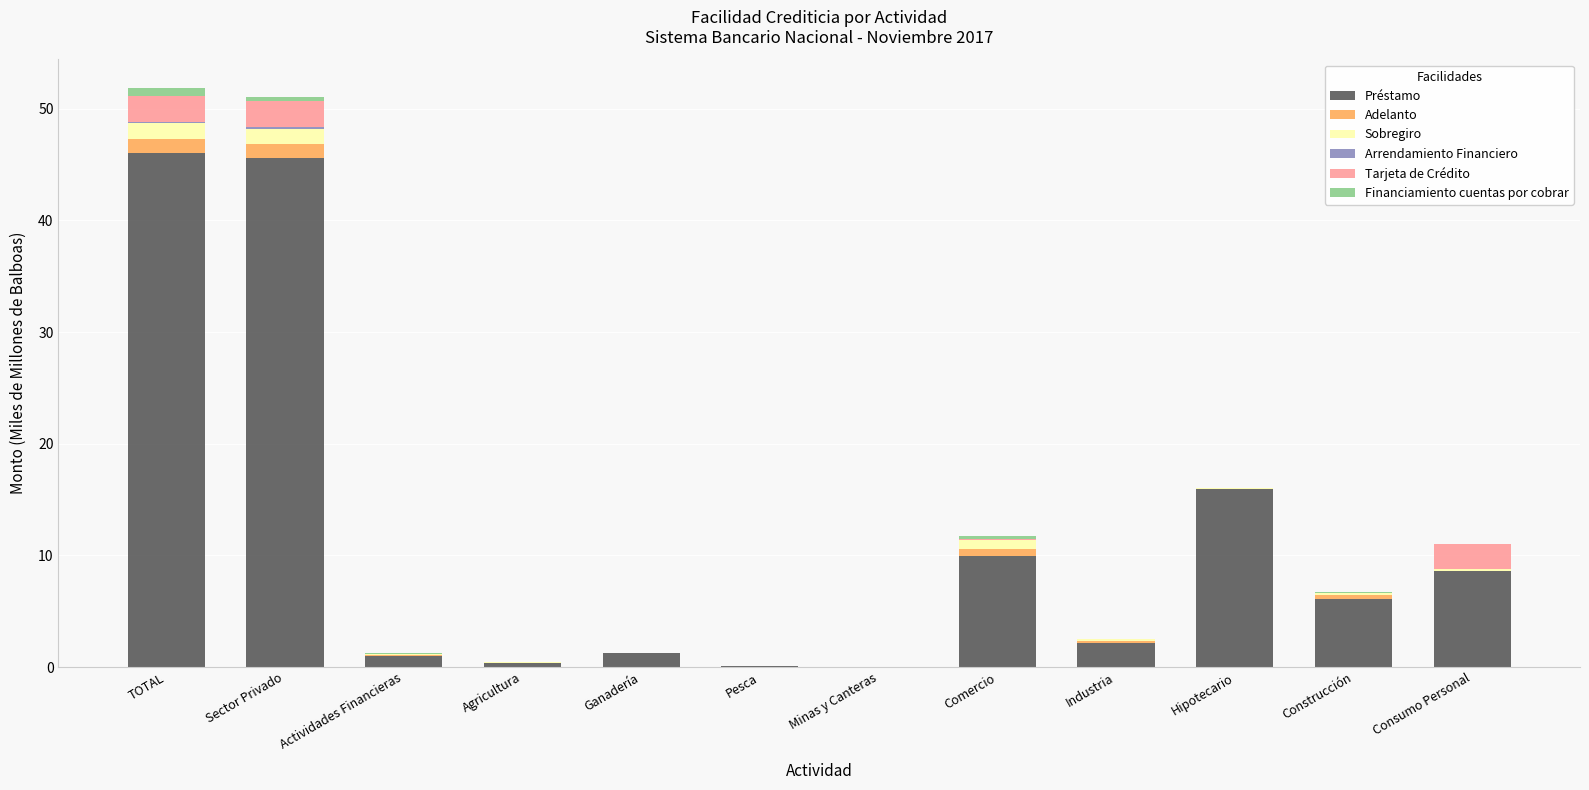

What is the highest value of the Préstamo series?

46.0